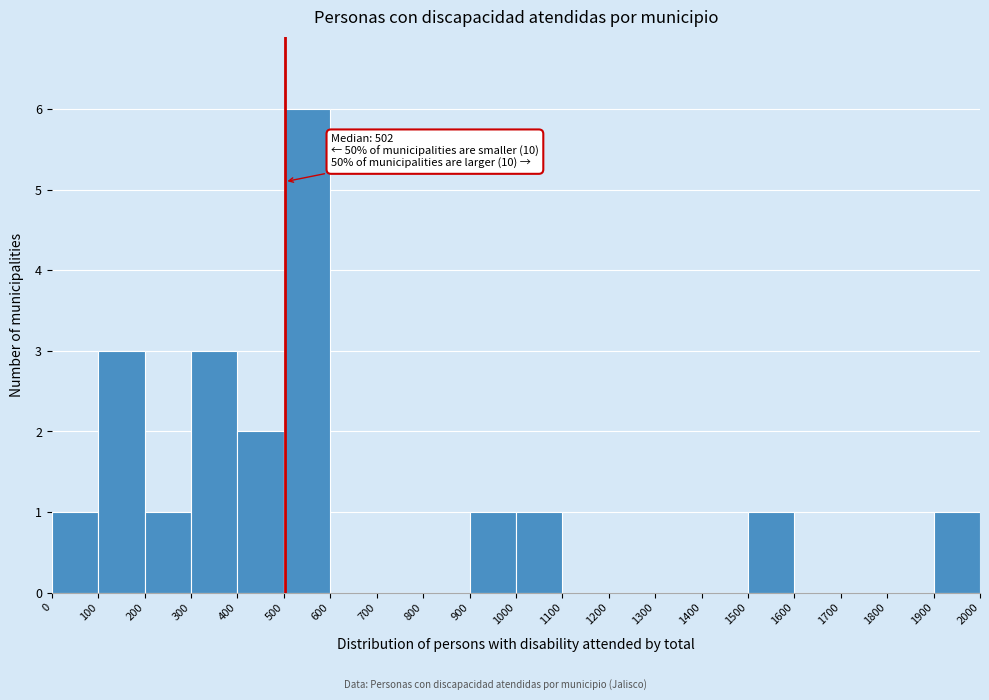

Over which range of the x-axis is the bar tallest?

500 to 600